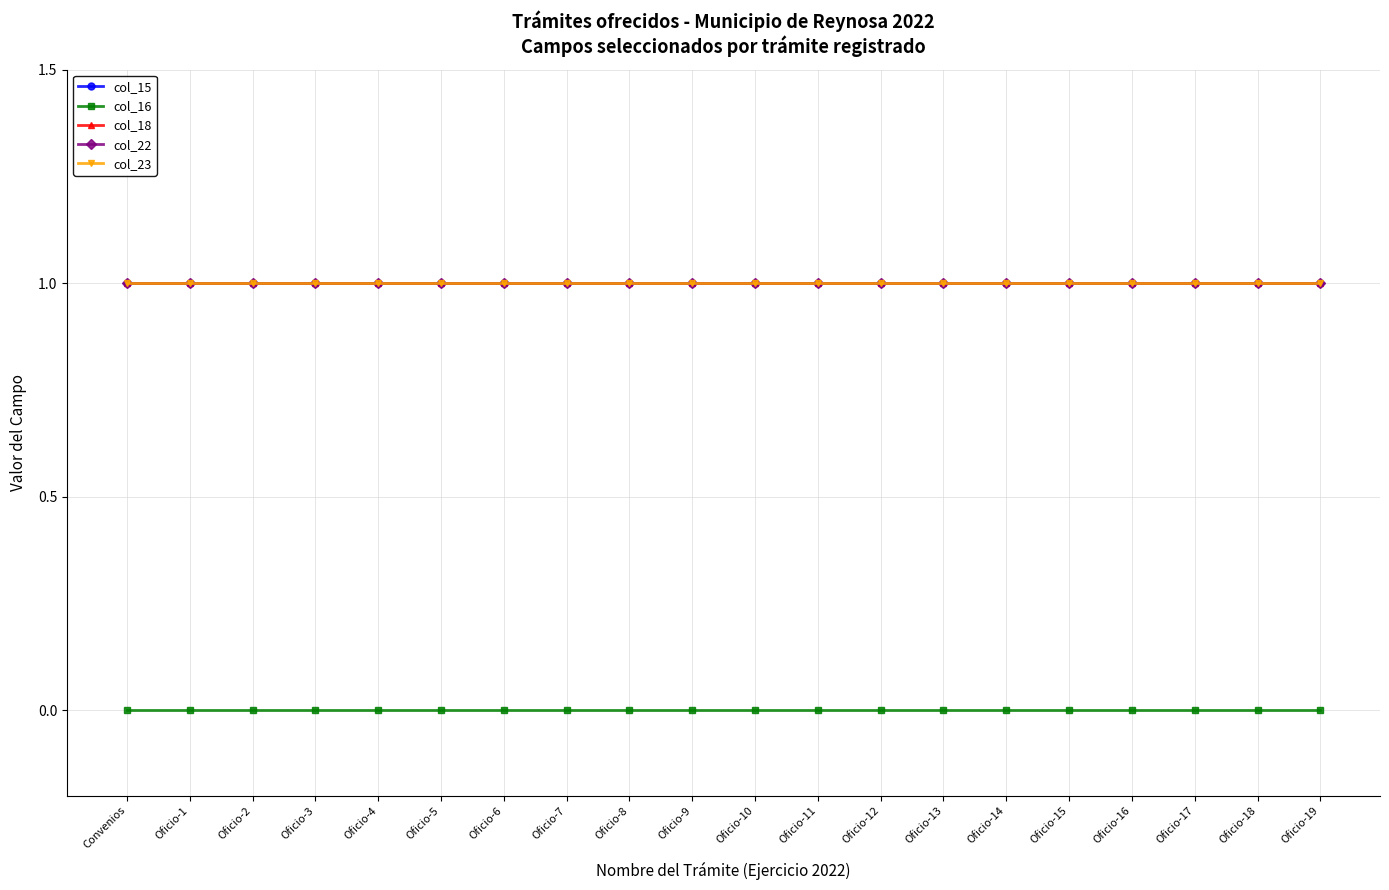

Is this an area chart (filled region under the line)?

No